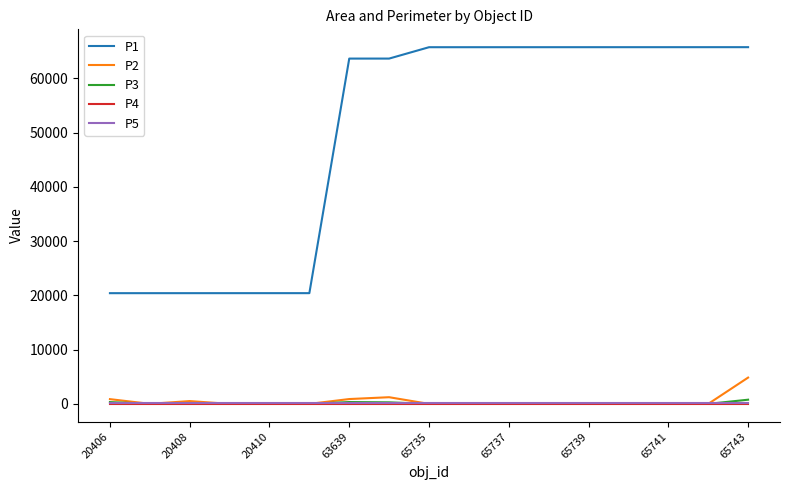

Which series has the largest range (max minus min)?

P1